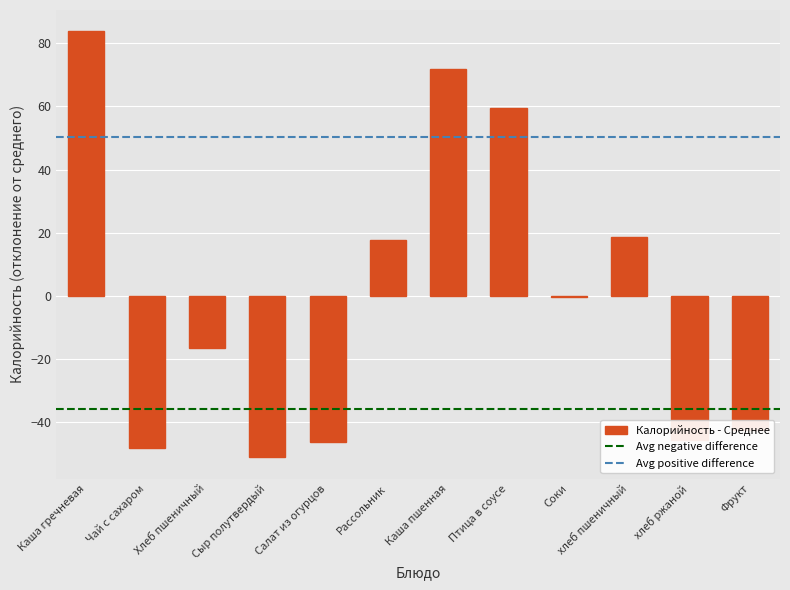

Which has a higher value, Птица в соусе or Хлеб пшеничный?

Птица в соусе